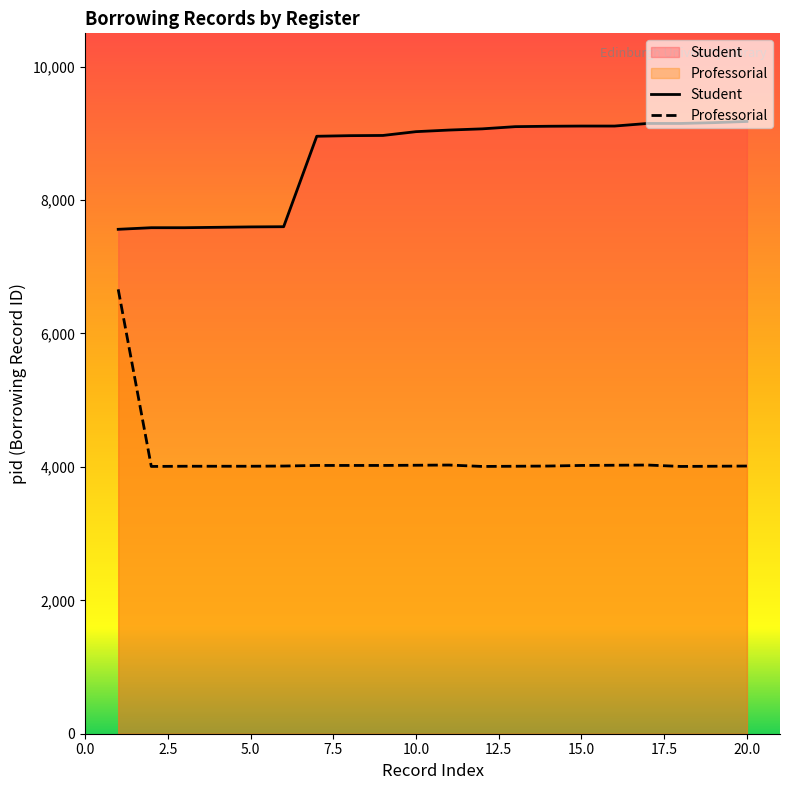

At which category does the chart reach its minimum across all series?

2